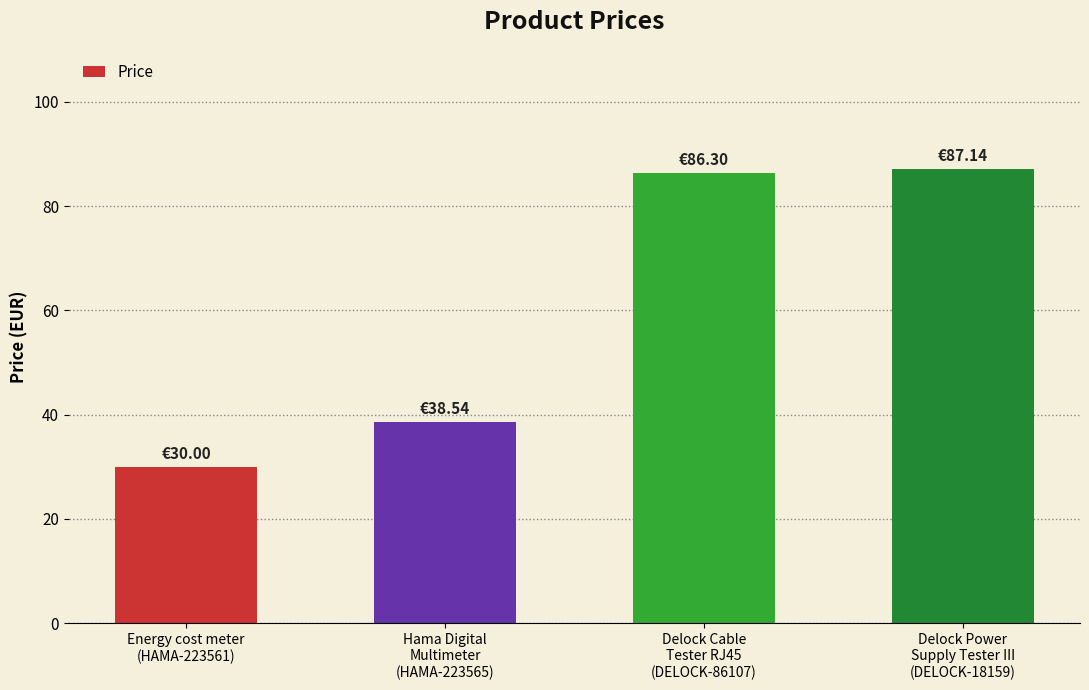

What is the average value?

60.5